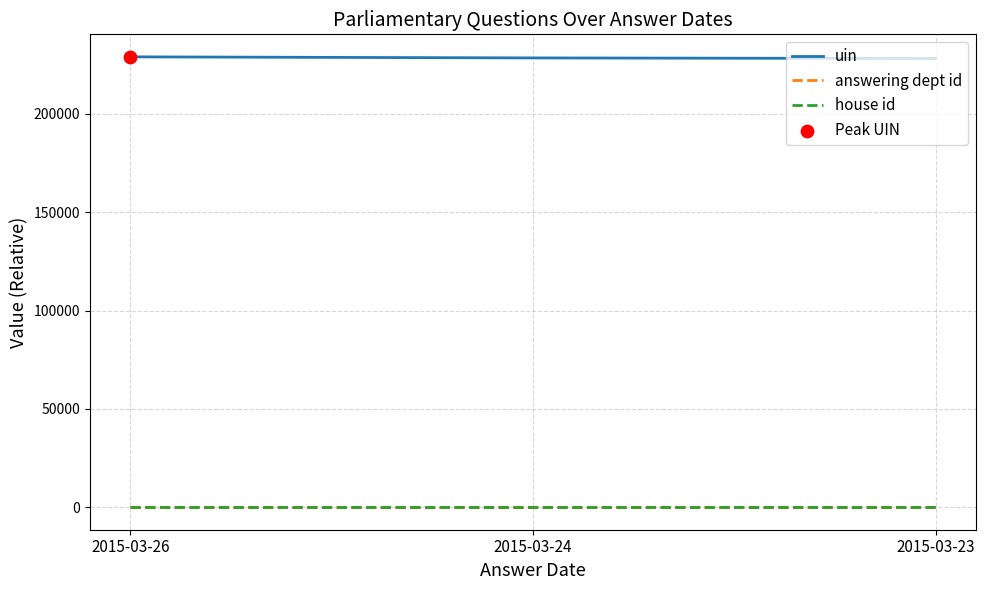

Is the value of house id at 2015-03-26 greater than the value of uin at 2015-03-24?

No